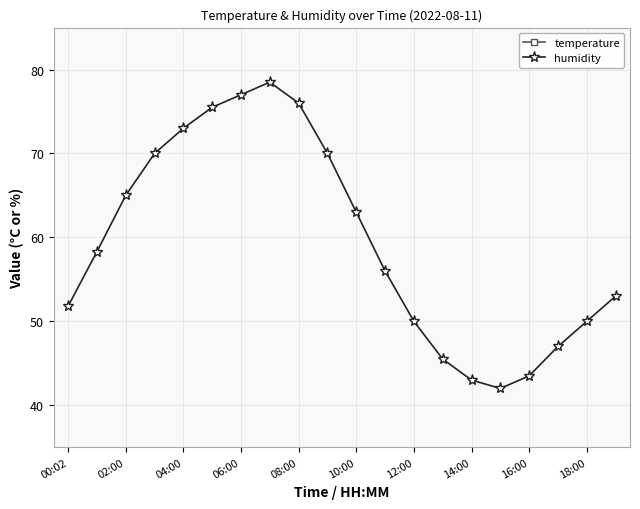

What are all the series names shown in the legend?

temperature, humidity